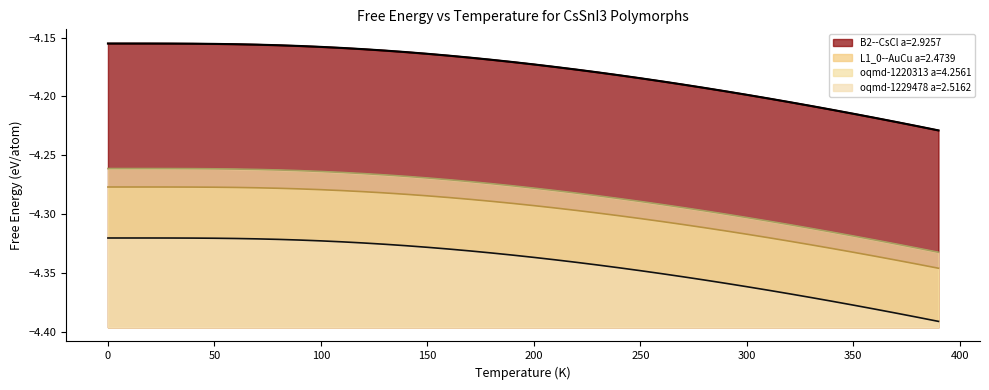

Count the number of categories in the chart.

40